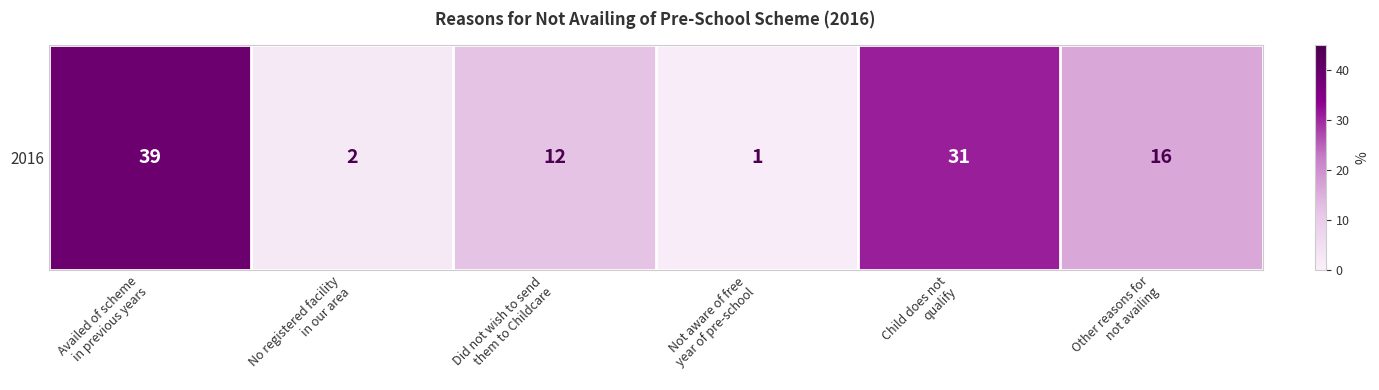

Reading right to left, what are all the values shown in this chart?

16	31	1	12	2	39